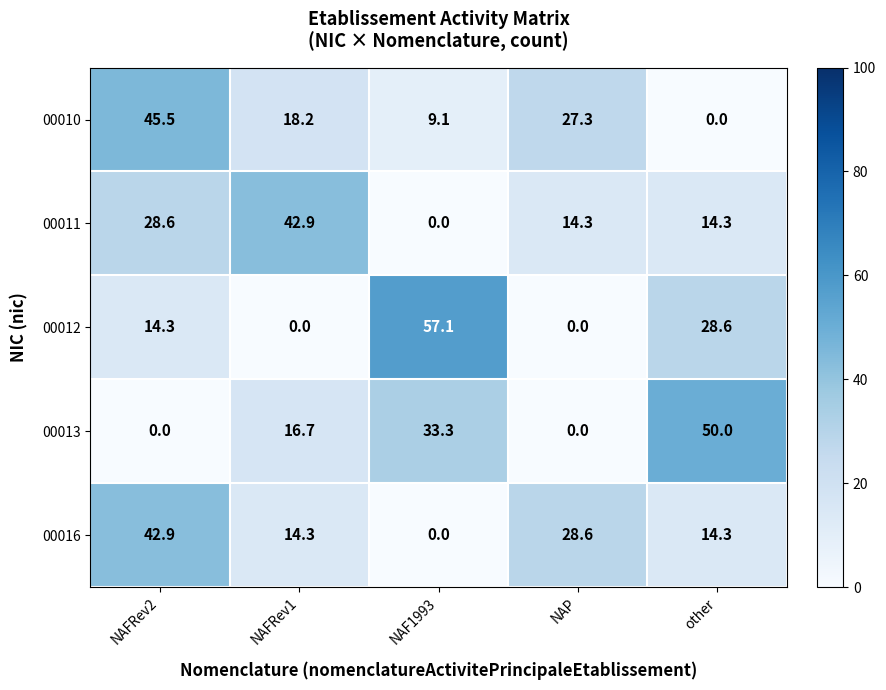

Reading left to right, transcribe all the data shown in this chart.

00010: NAFRev2=45.5	NAFRev1=18.2	NAF1993=9.1	NAP=27.3	other=0.0
00011: NAFRev2=28.6	NAFRev1=42.9	NAF1993=0.0	NAP=14.3	other=14.3
00012: NAFRev2=14.3	NAFRev1=0.0	NAF1993=57.1	NAP=0.0	other=28.6
00013: NAFRev2=0.0	NAFRev1=16.7	NAF1993=33.3	NAP=0.0	other=50.0
00016: NAFRev2=42.9	NAFRev1=14.3	NAF1993=0.0	NAP=28.6	other=14.3